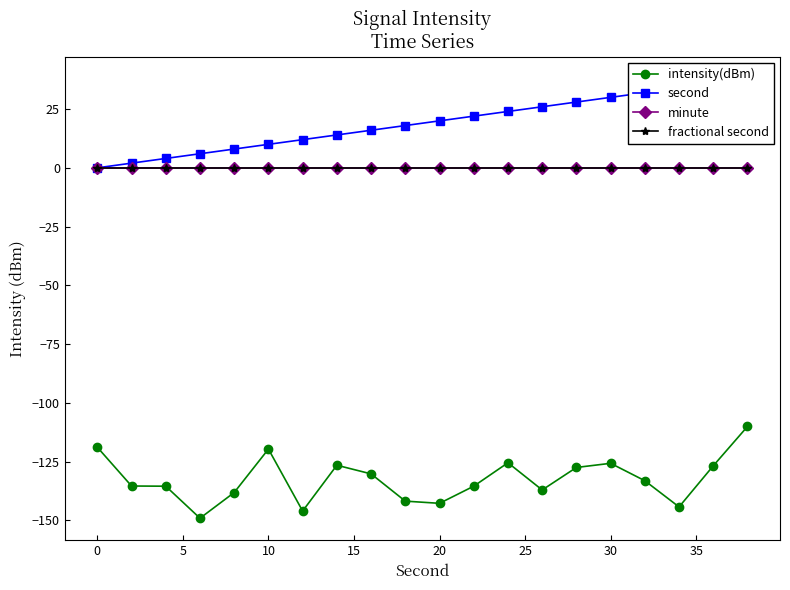

What is the spread (max minus min) of values at 15?

146.2